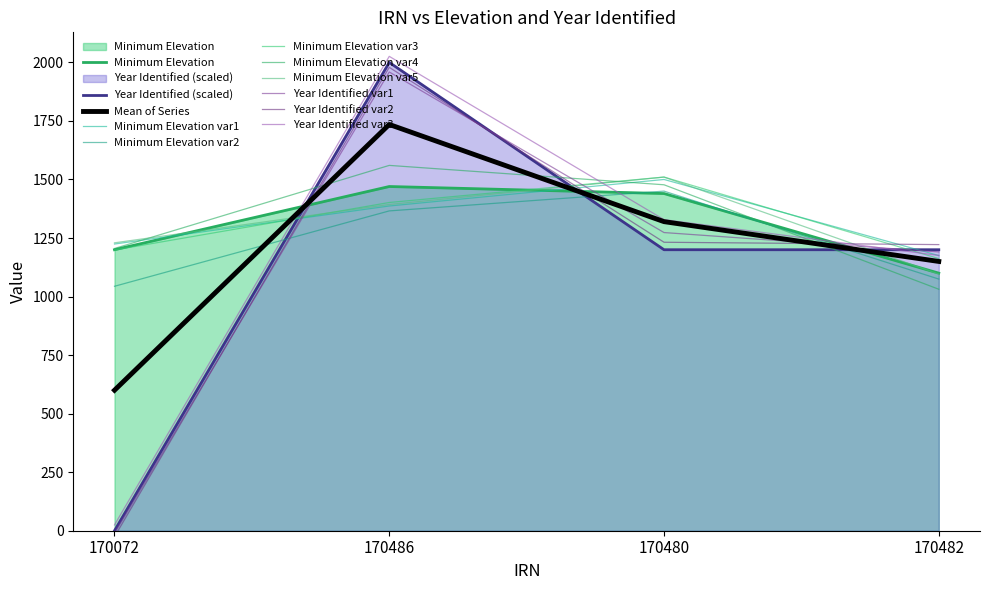

Reading left to right, extract all data points from this chart.

170072=1200	170486=1470	170480=1440	170482=1100